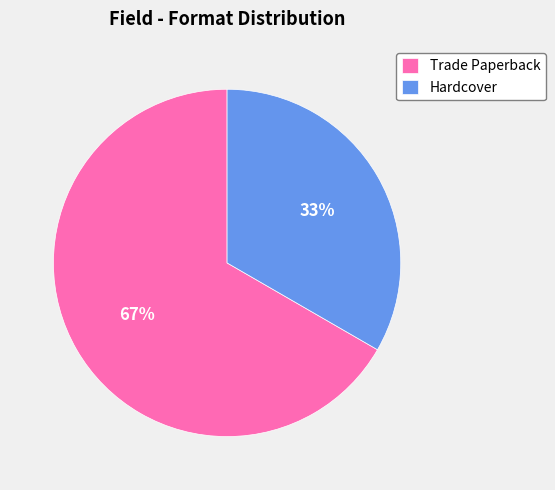

To the nearest percent, what is the combined percentage of Trade Paperback and Hardcover?

100%